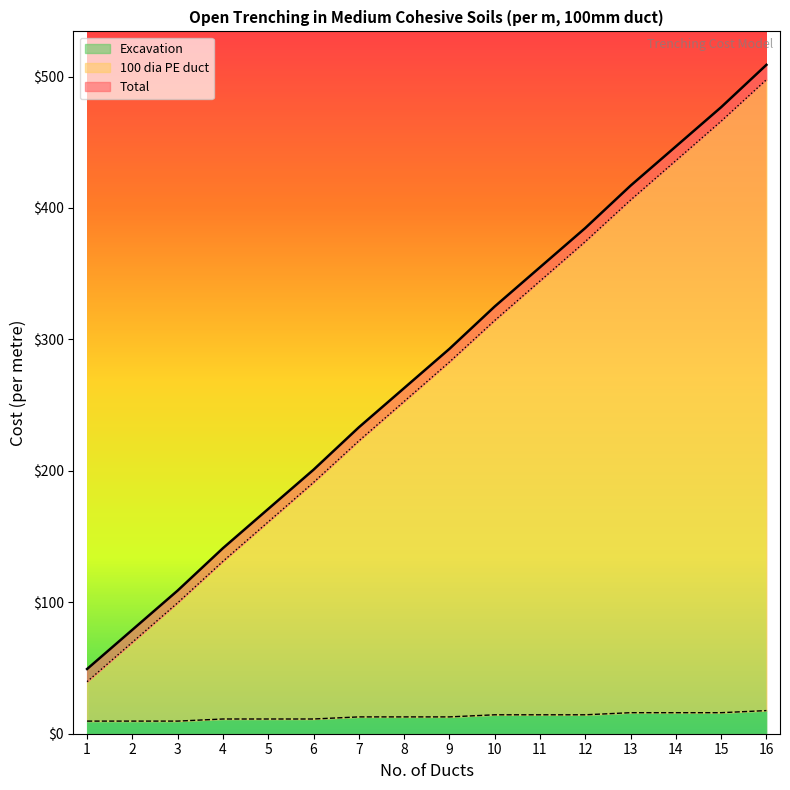

What is the highest value of the Excavation series?

17.6